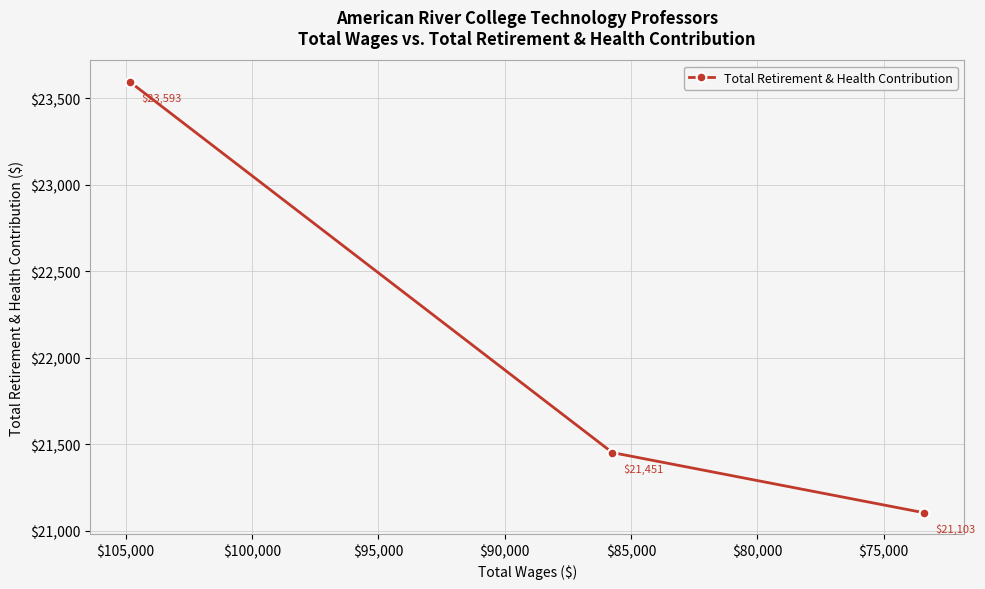

How many lines are shown in the chart?

1